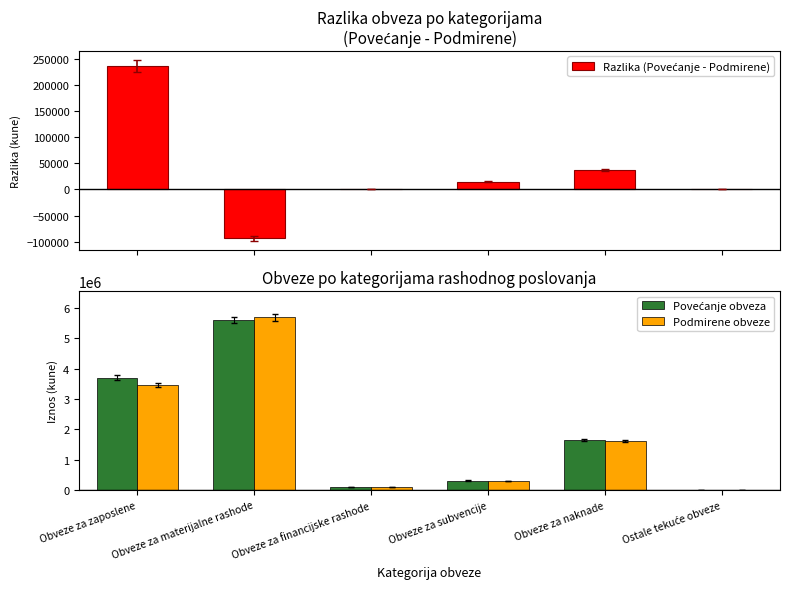

Is the value of Podmirene obveze at Obveze za zaposlene greater than the value of Povećanje obveza at Obveze za naknade?

Yes